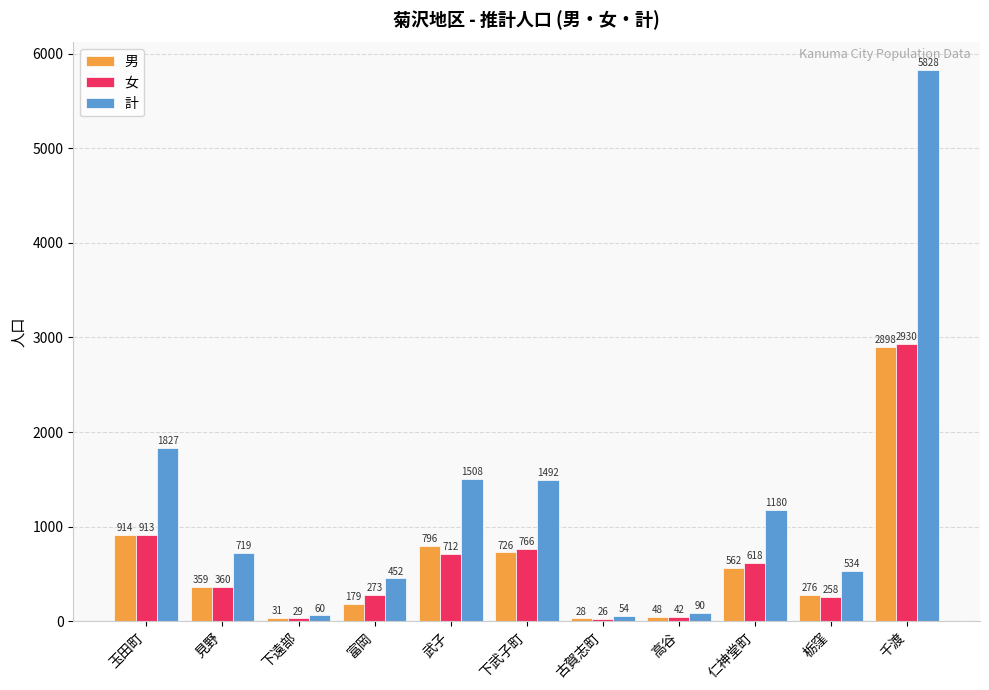

The 男 series shows 276 at 栃窪. True or false?

True